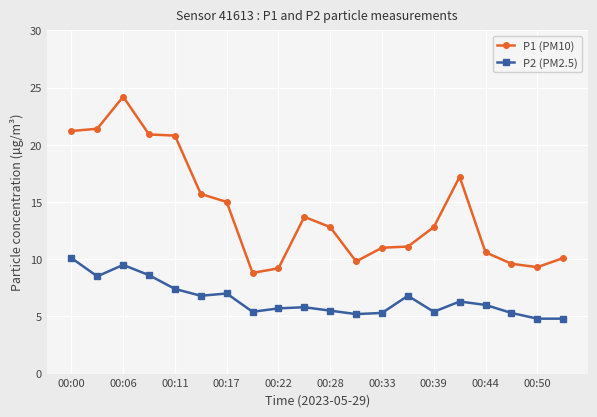

True or false: P2 (PM2.5) and P1 (PM10) intersect in this chart.

False